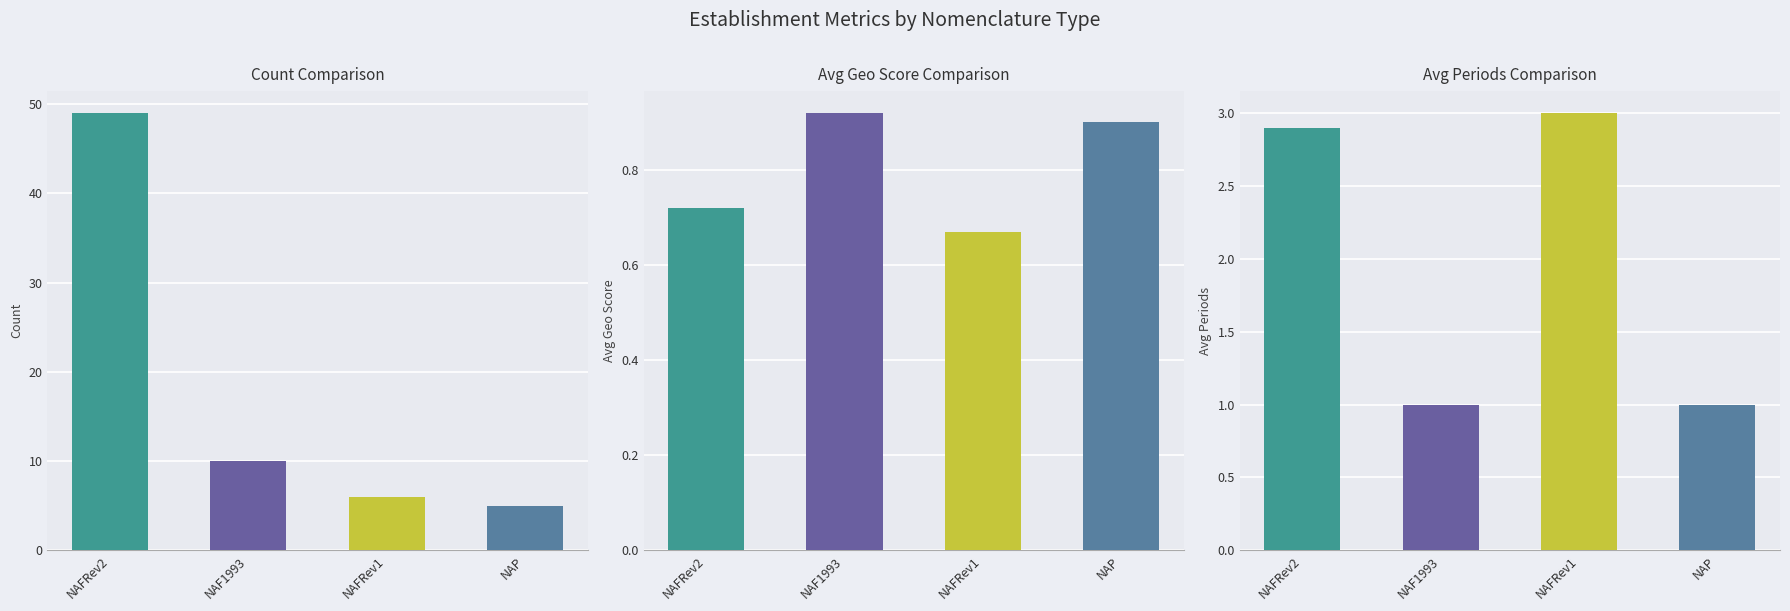

Reading left to right, what are all the values shown in this chart?

Count Comparison: 49.0	10.0	6.0	5.0
Avg Geo Score Comparison: 0.7	0.9	0.7	0.9
Avg Periods Comparison: 2.9	1.0	3.0	1.0